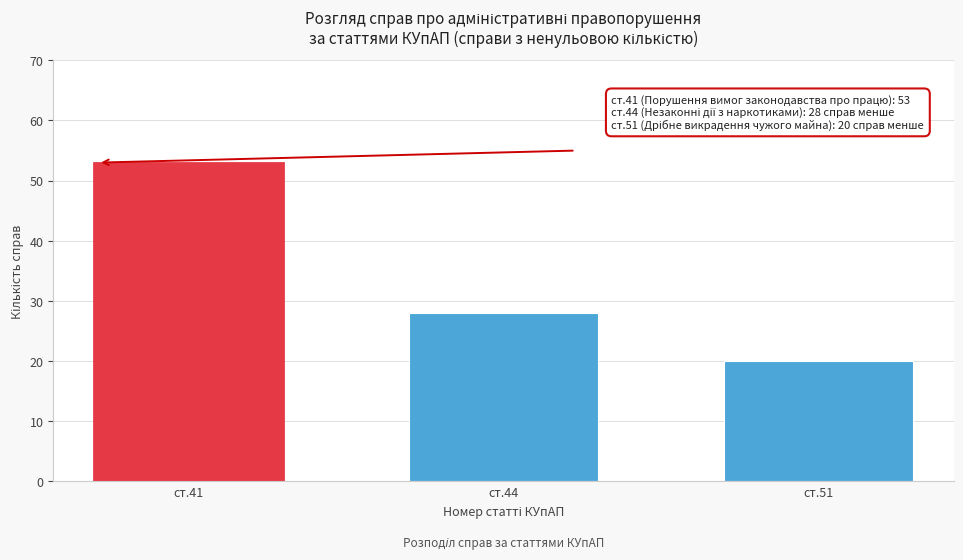

Reading left to right, what are all the values shown in this chart?

53	28	20